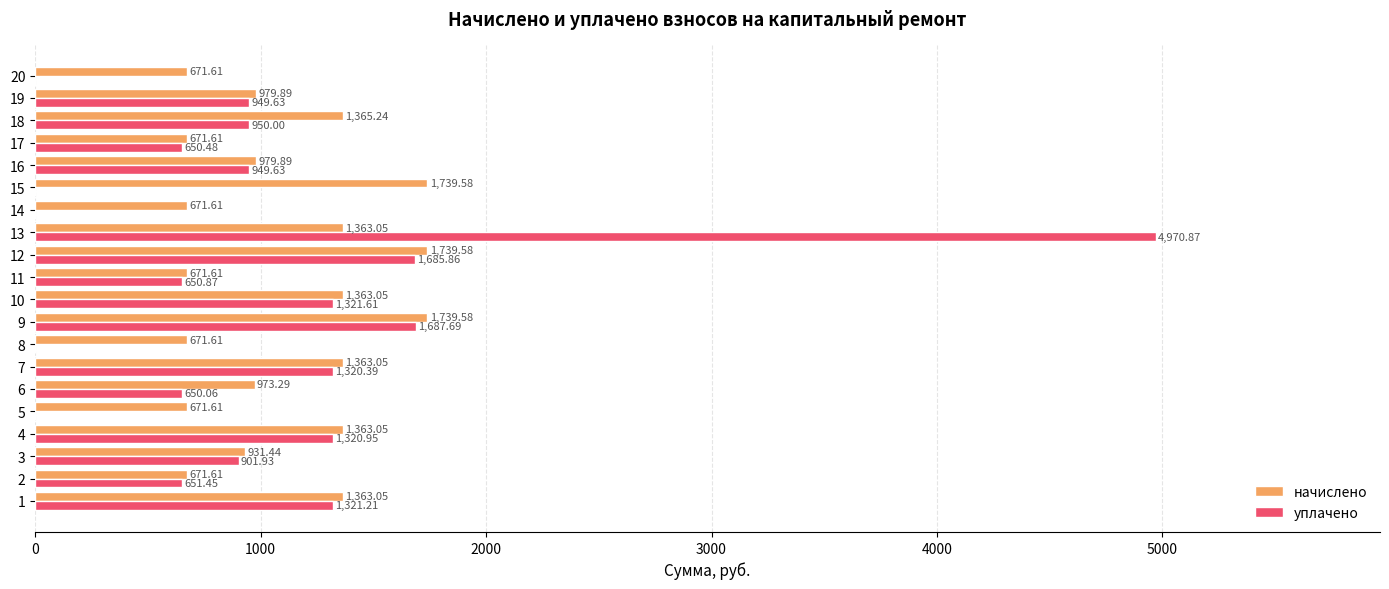

Between 4 and 14, which series saw the biggest shift?

уплачено